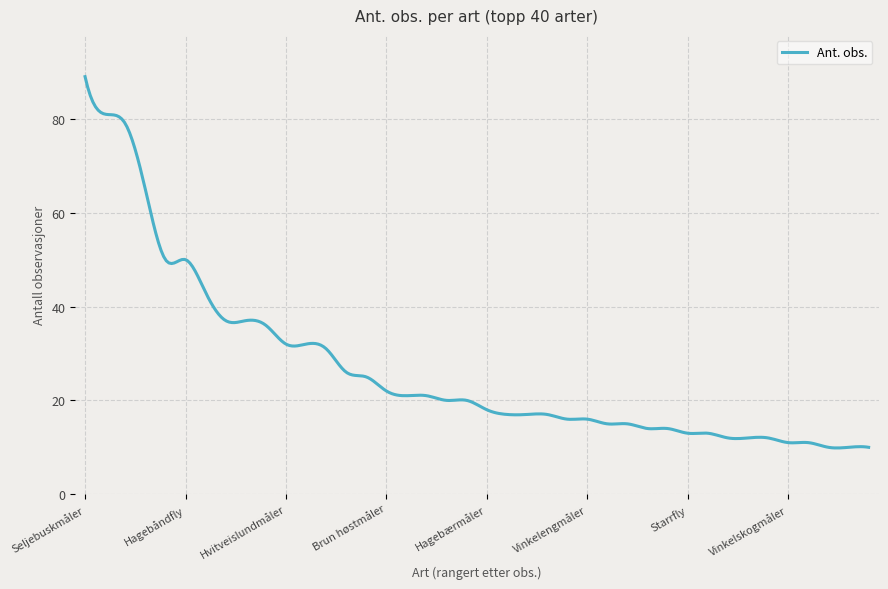

What is the maximum value shown in the chart?

89.0